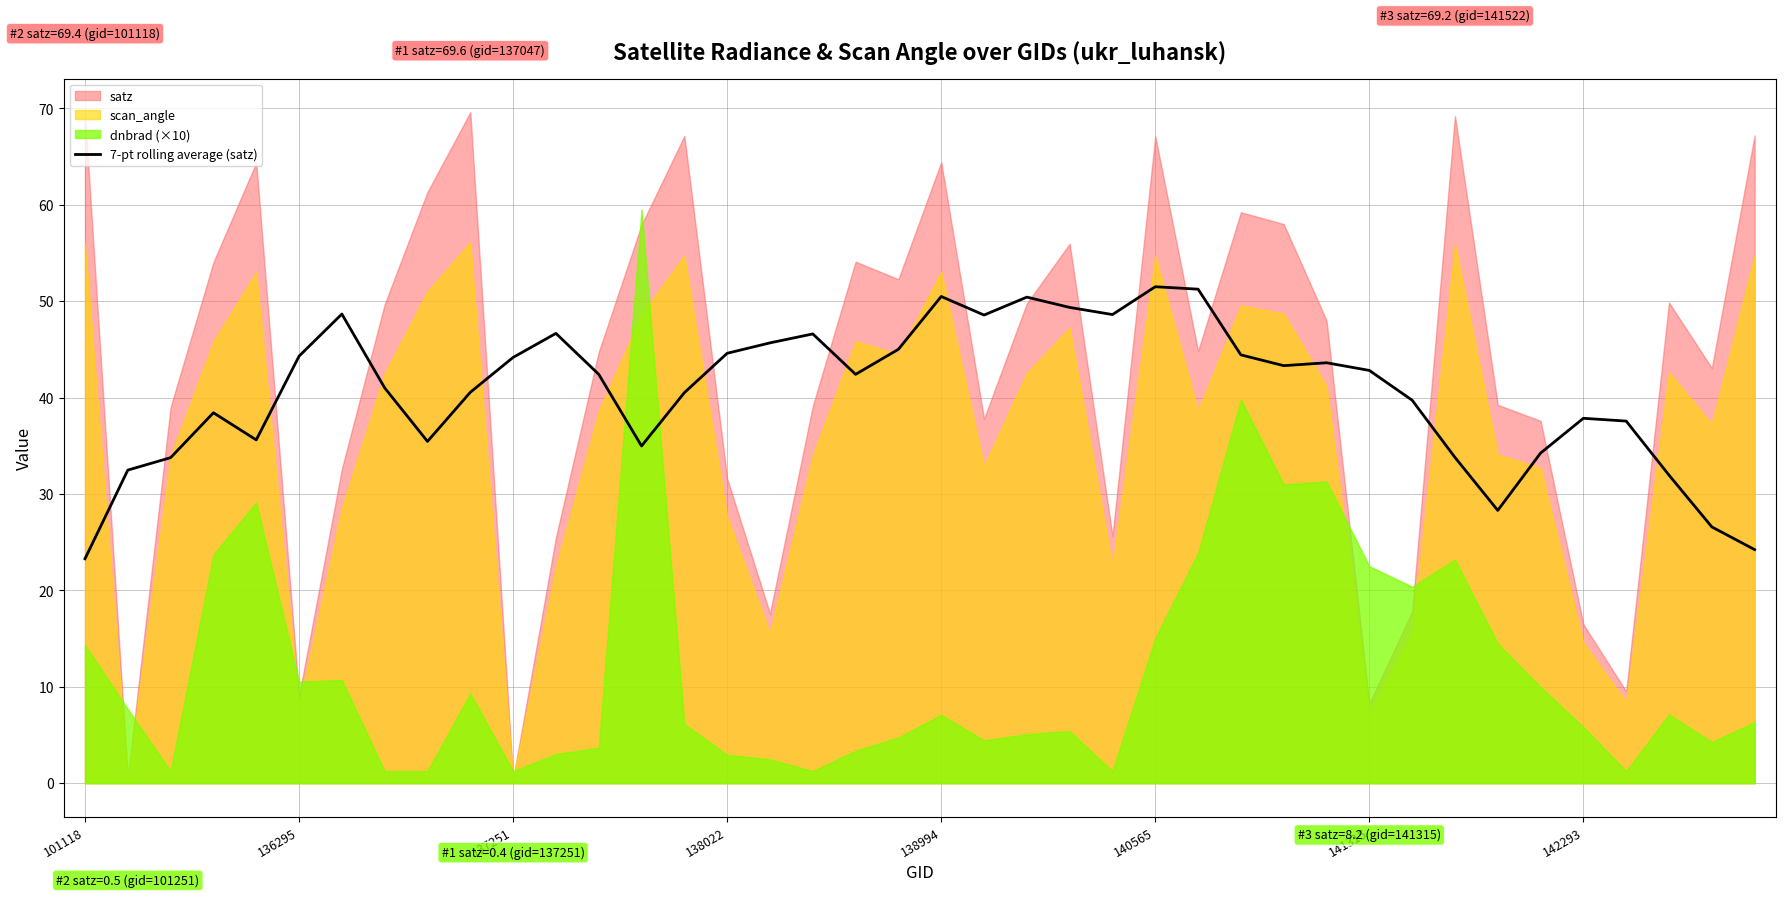

Count the number of values greater than 42.

21